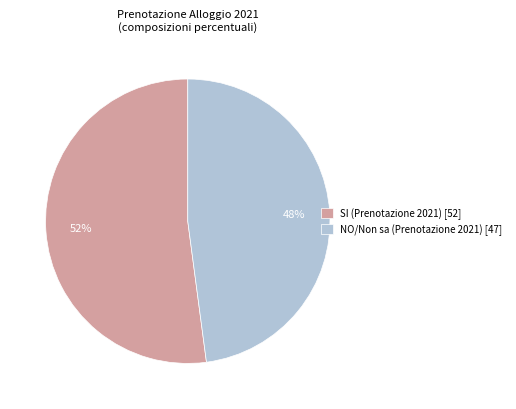

What is the largest slice in the pie chart?

SI (Prenotazione 2021) [52]